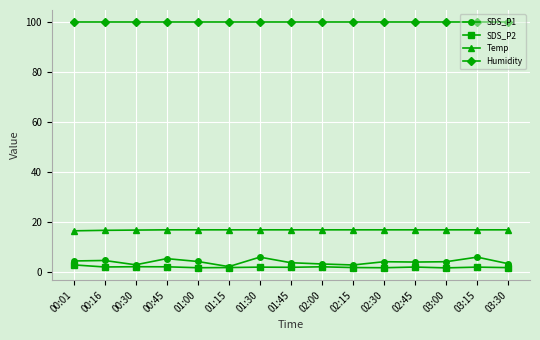

True or false: Temp and SDS_P1 cross at least once.

False